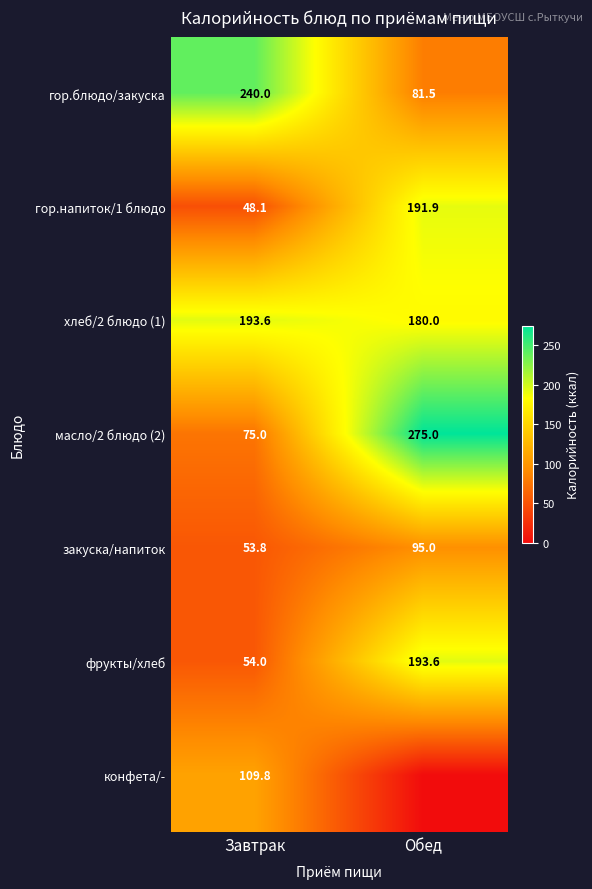

What is the spread (max minus min) of values at Завтрак?

191.9